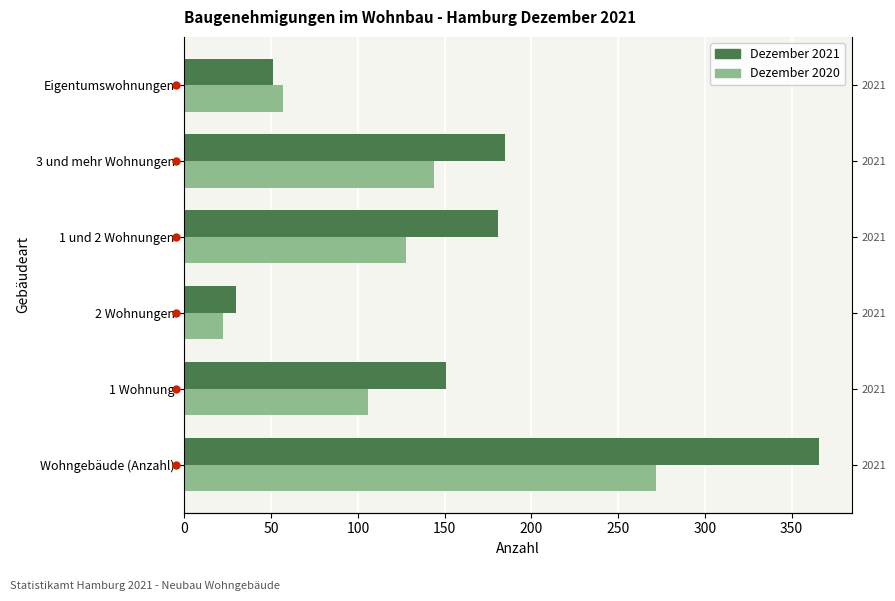

What is the difference between the maximum and minimum values in the Dezember 2020 series?

250